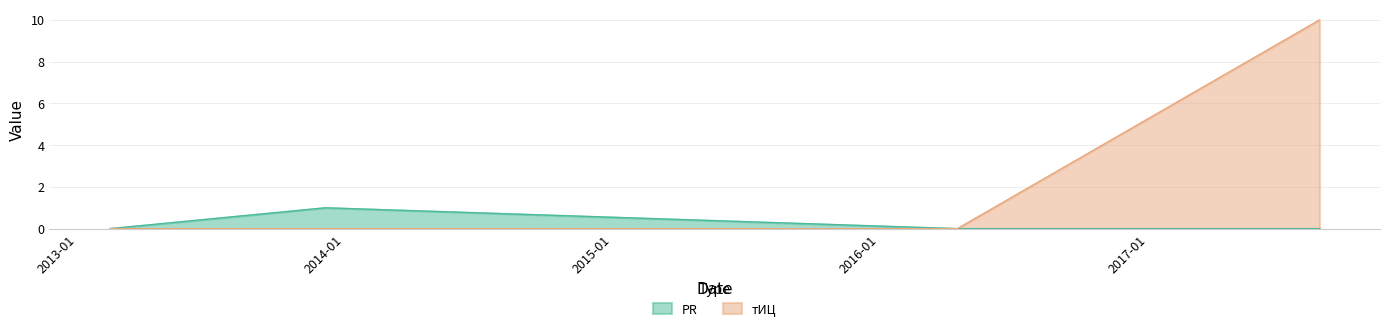

True or false: тИЦ has more than 2 points higher than both neighbors.

False